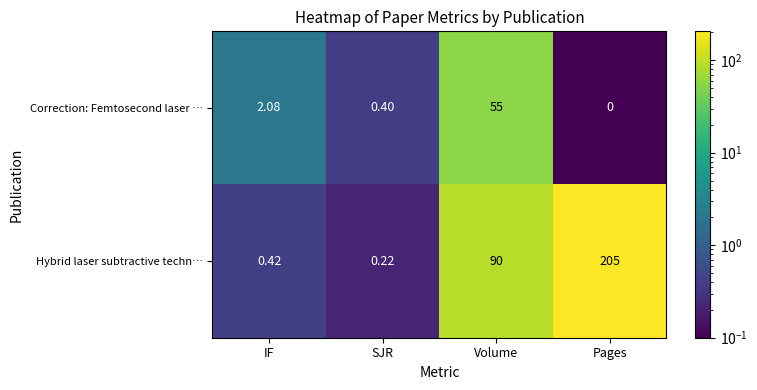

Where is Hybrid laser subtractive techn… nearest to the value 102?

Volume